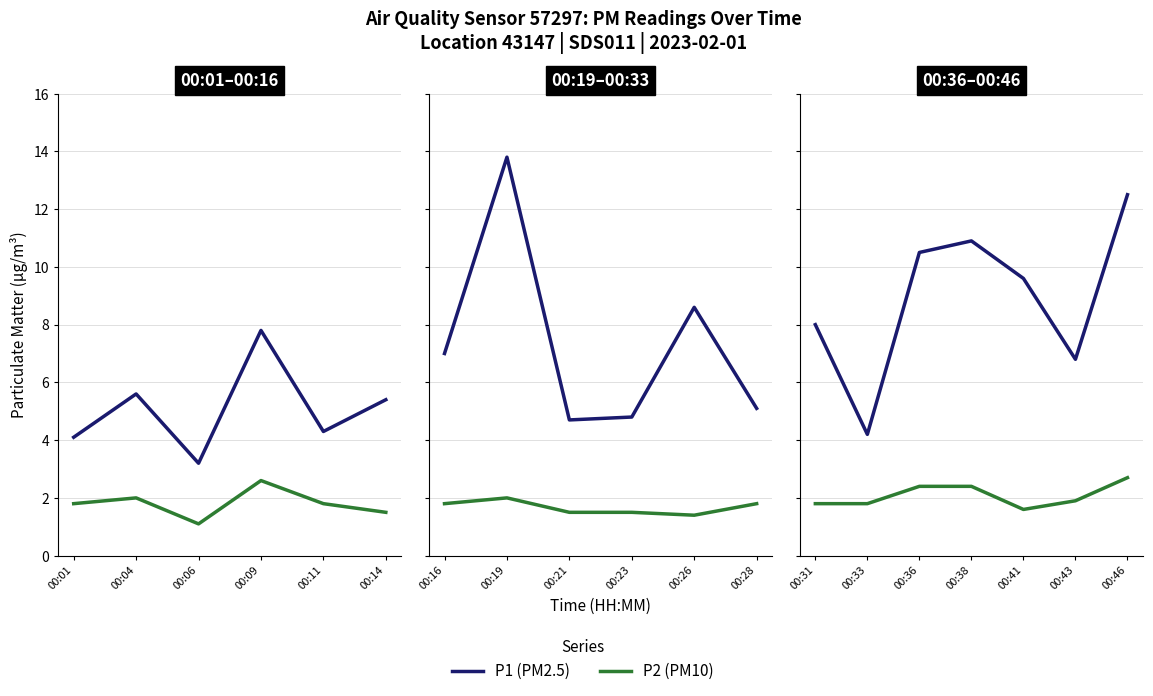

List the series in order of their peak value, lowest first.

P2 (PM10), P1 (PM2.5)